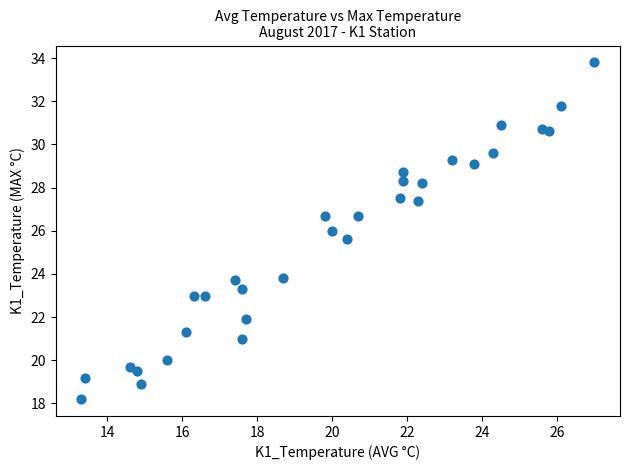

What is the range of Y values (max minus min)?

15.6